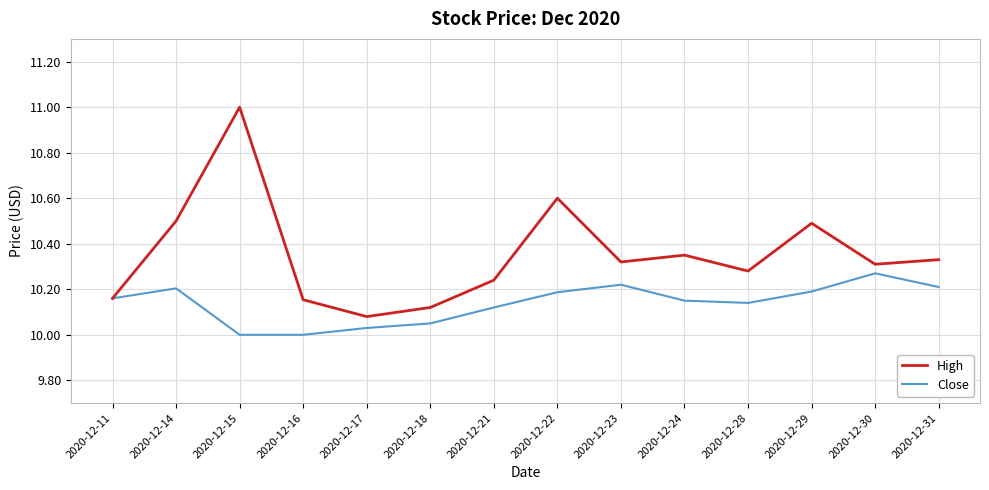

At which category is the sum across all series the highest?

2020-12-15